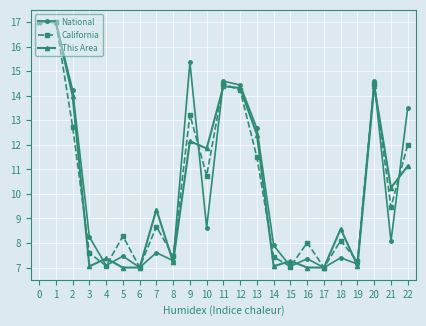

At 3, list the series in order from largest to smallest.

National, California, This Area